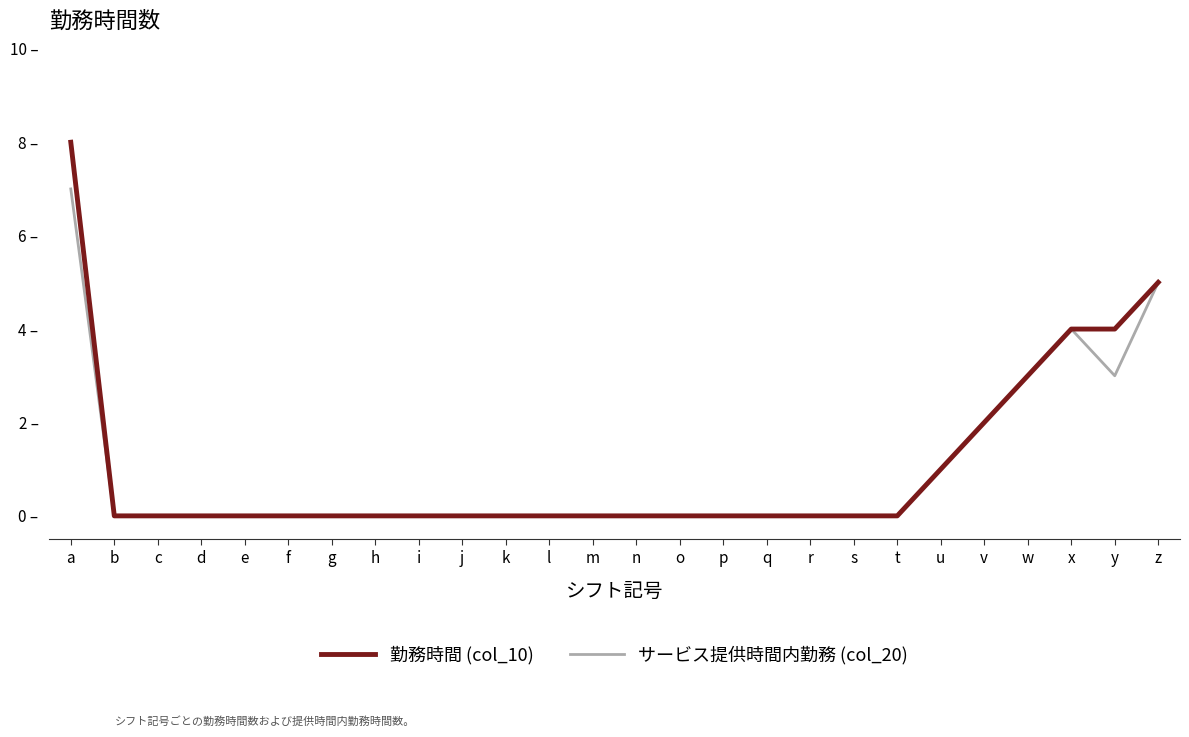

At which label does サービス提供時間内勤務 (col_20) reach its peak?

a